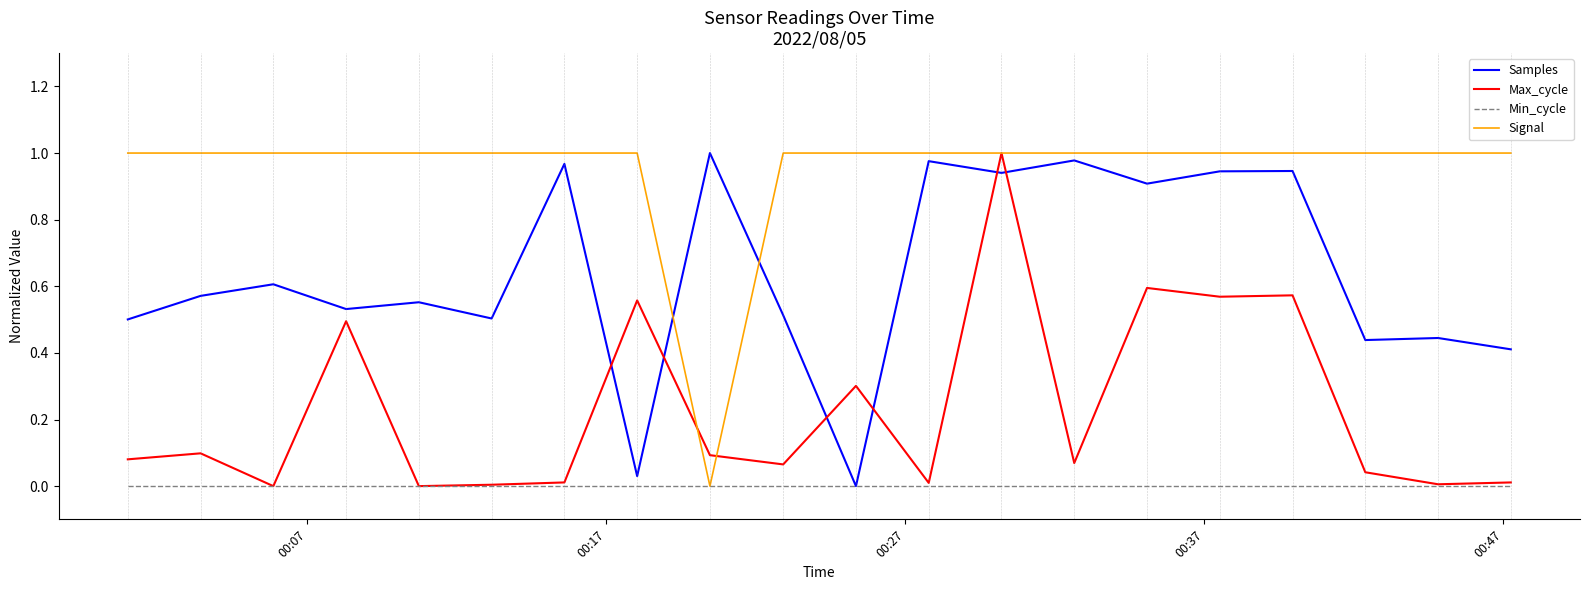

In Samples, how many points are lower than both neighbors (excluding endpoints)?

7